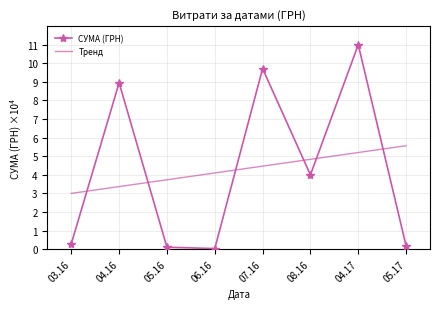

At which category is the sum across all series the highest?

04.17